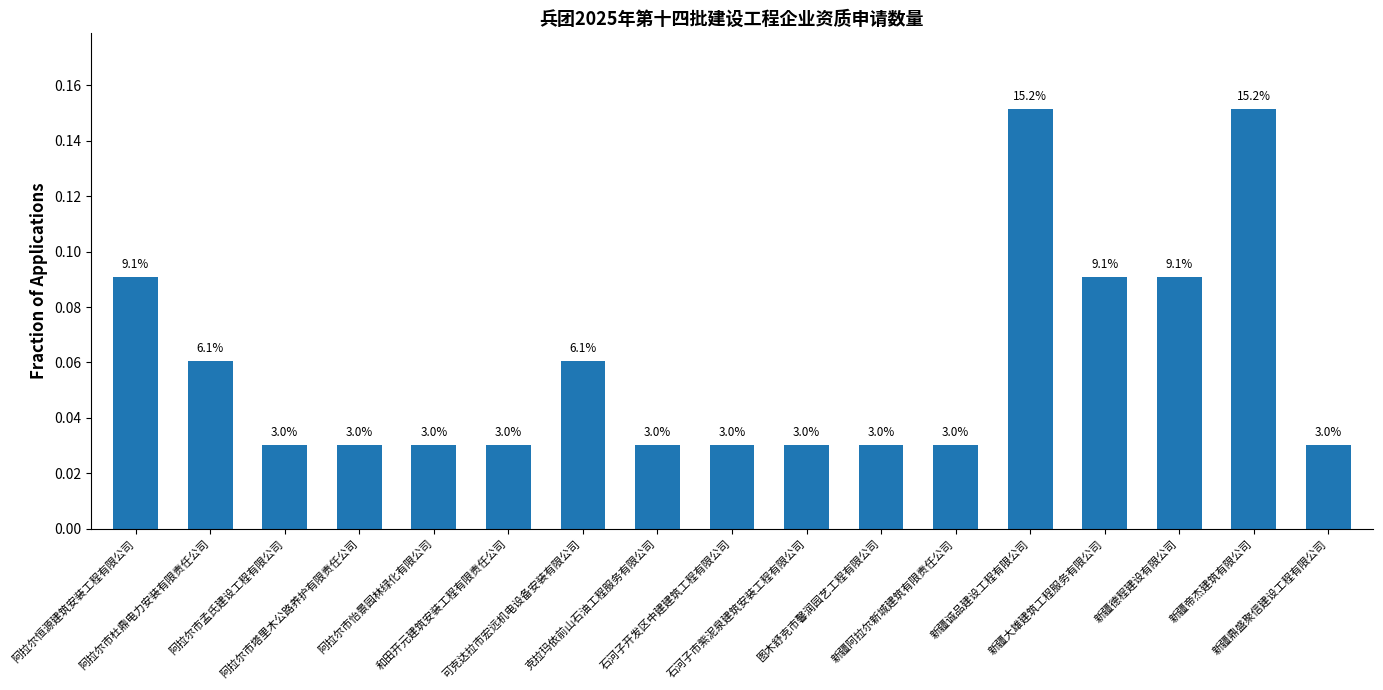

The chart shows a value of 0.0 at 阿拉尔市塔里木公路养护有限责任公司. True or false?

False